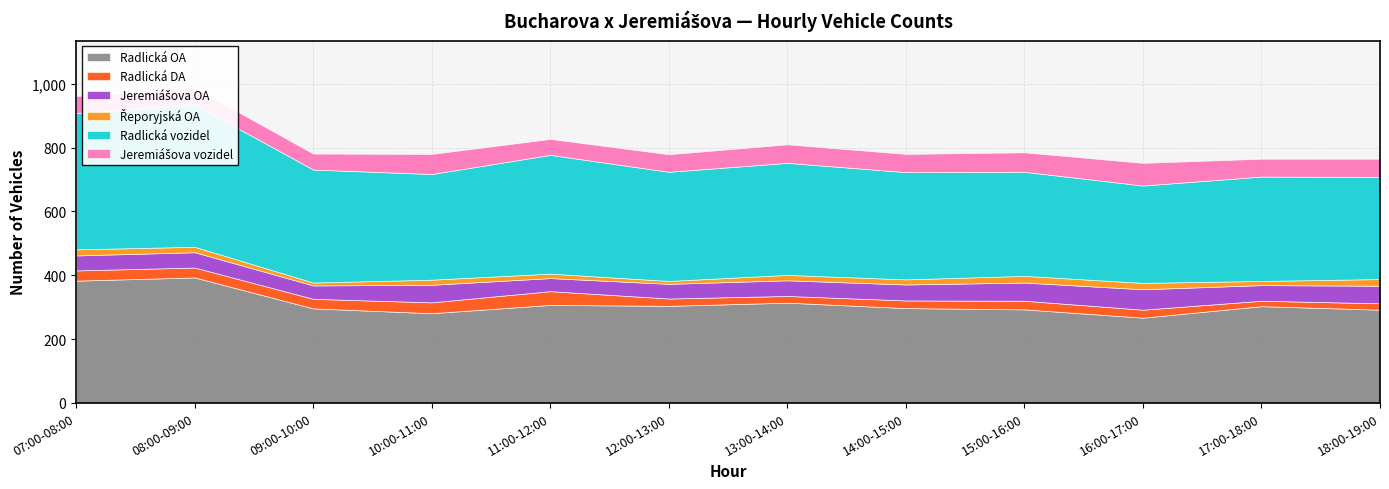

What are all the series names shown in the legend?

Radlická OA, Radlická DA, Jeremiášova OA, Řeporyjská OA, Radlická vozidel, Jeremiášova vozidel